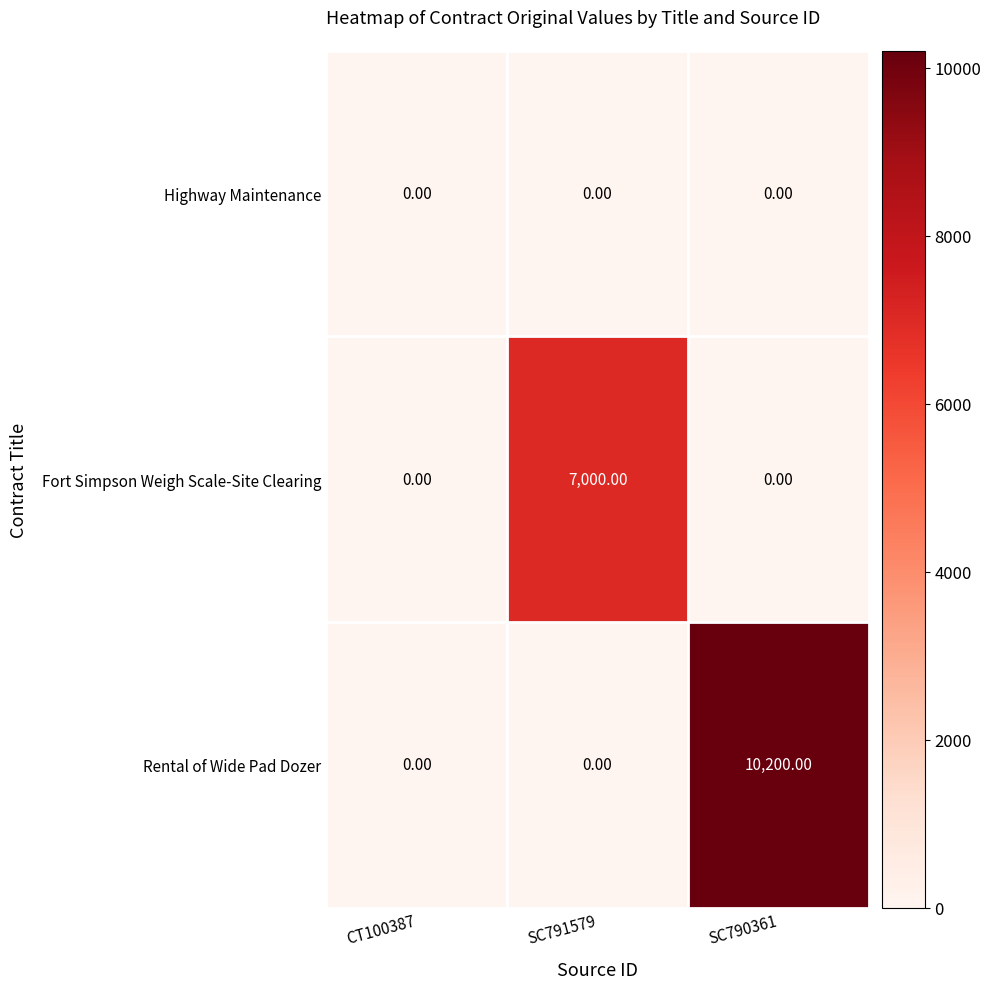

Which series changed the most between CT100387 and SC790361?

Rental of Wide Pad Dozer